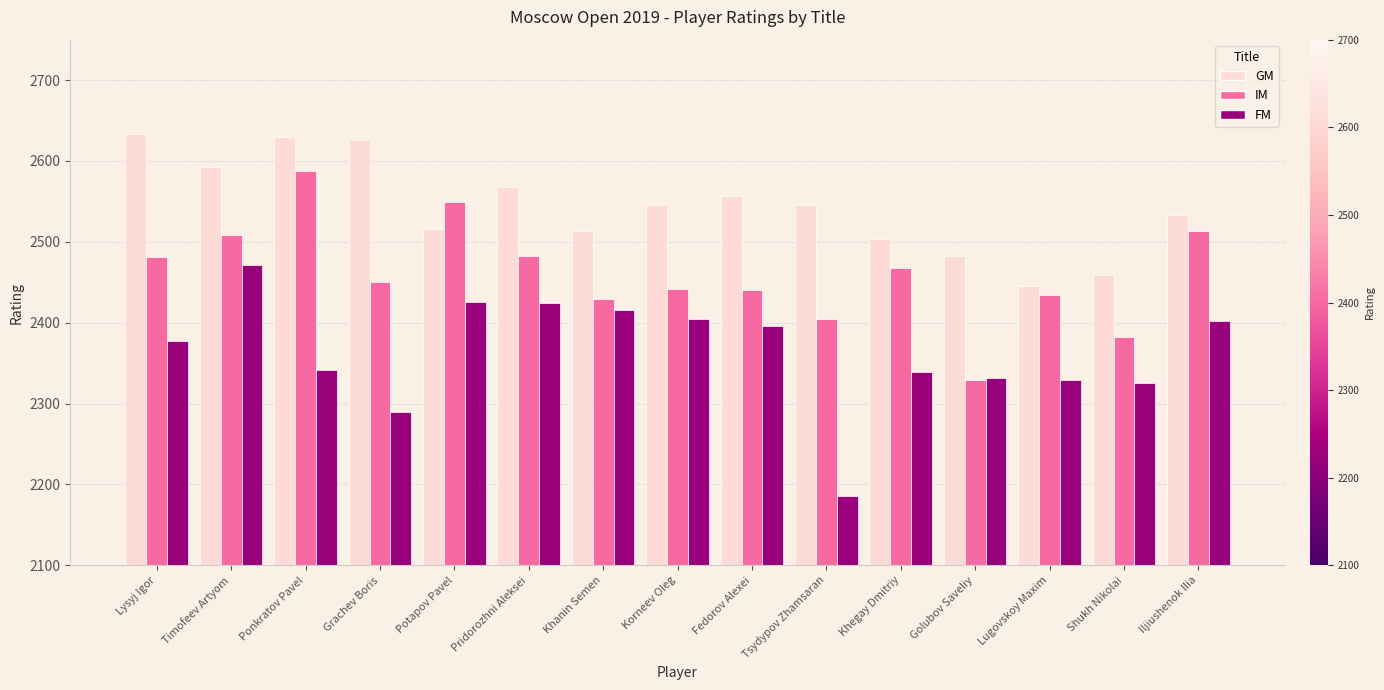

What is the total value across all series at Lysyj Igor?

7492